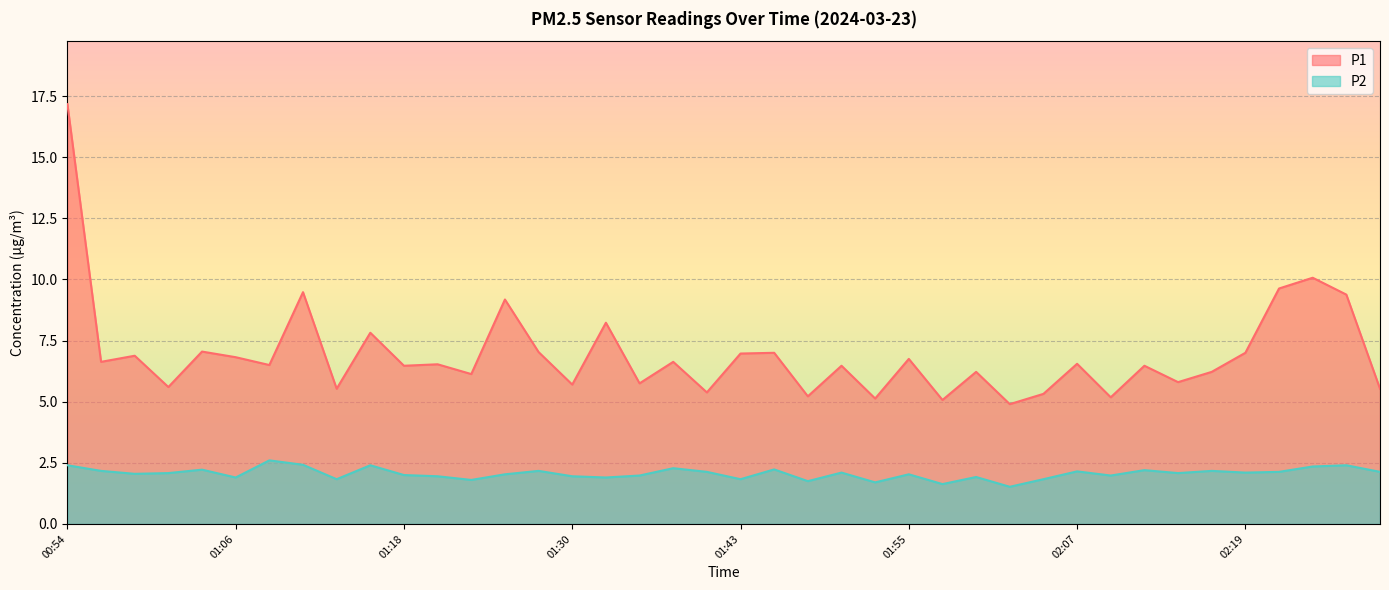

What is the average value of the P2 series?

2.1